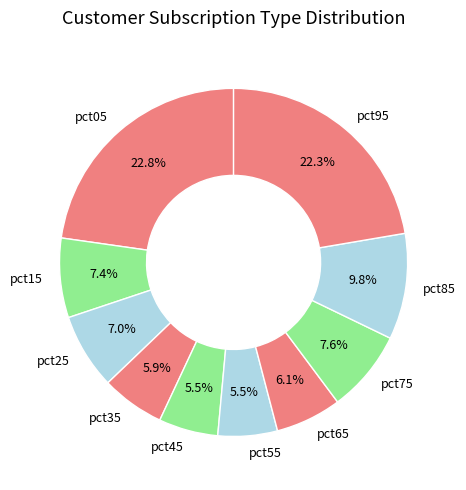

To the nearest percent, what is the combined percentage of pct65 and pct45?

12%